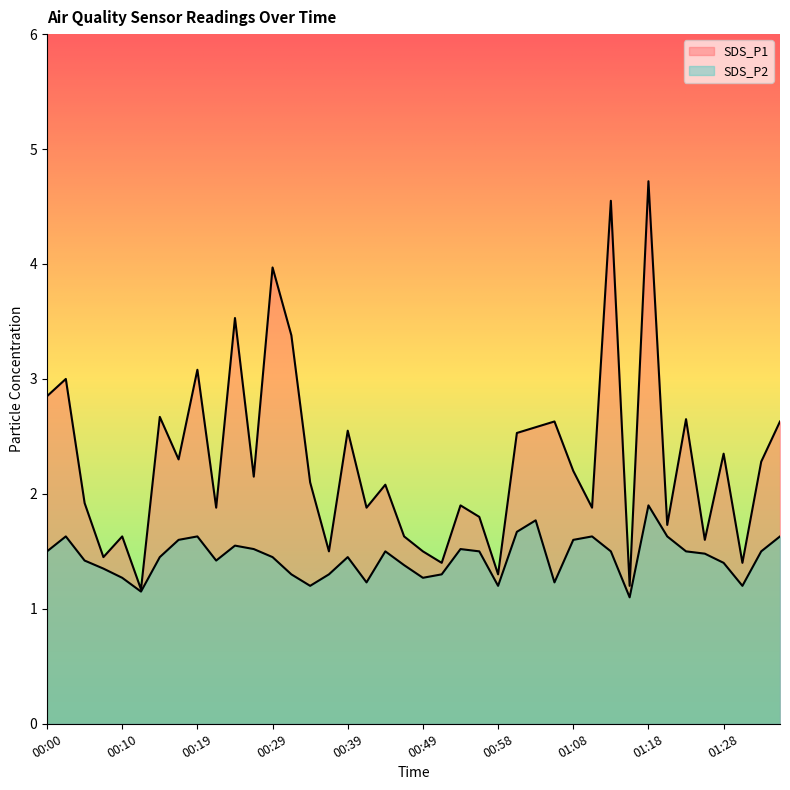

Which series has the widest spread of values?

SDS_P1